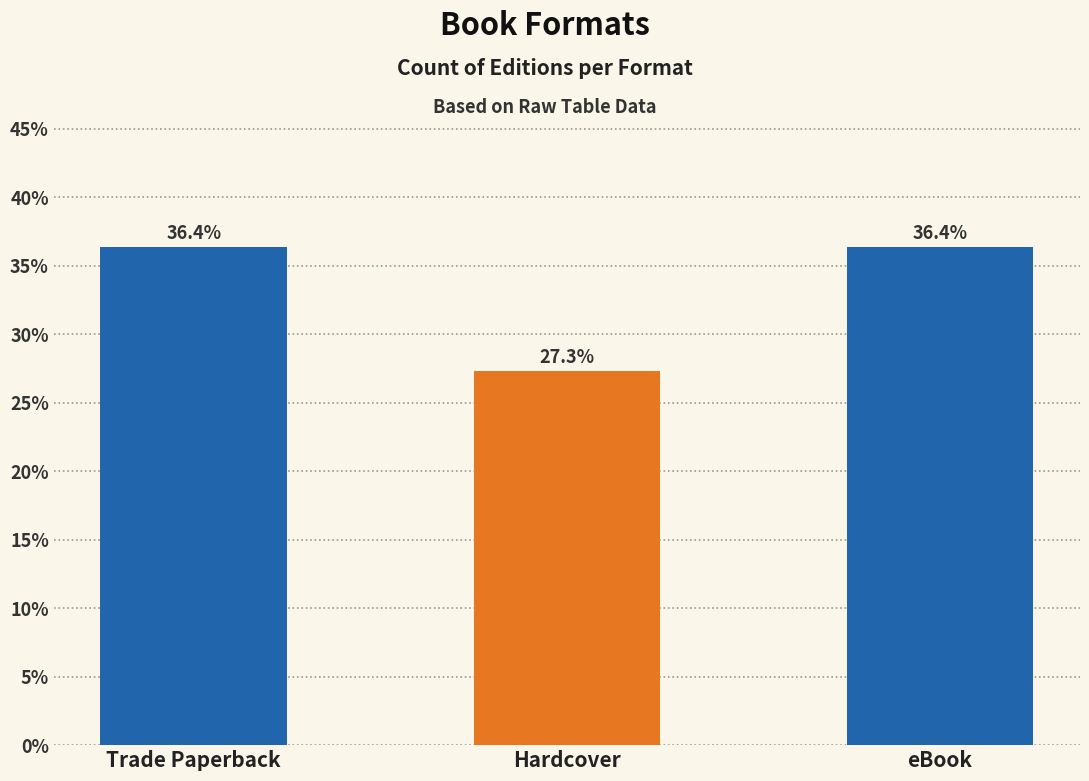

Does the chart contain stacked bars?

No